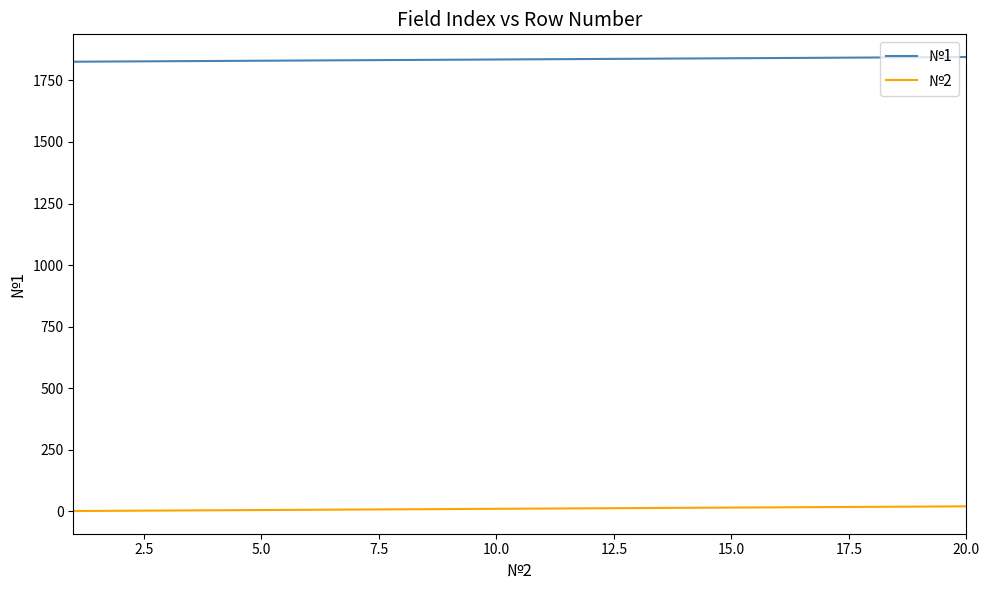

True or false: №1 and №2 intersect in this chart.

False